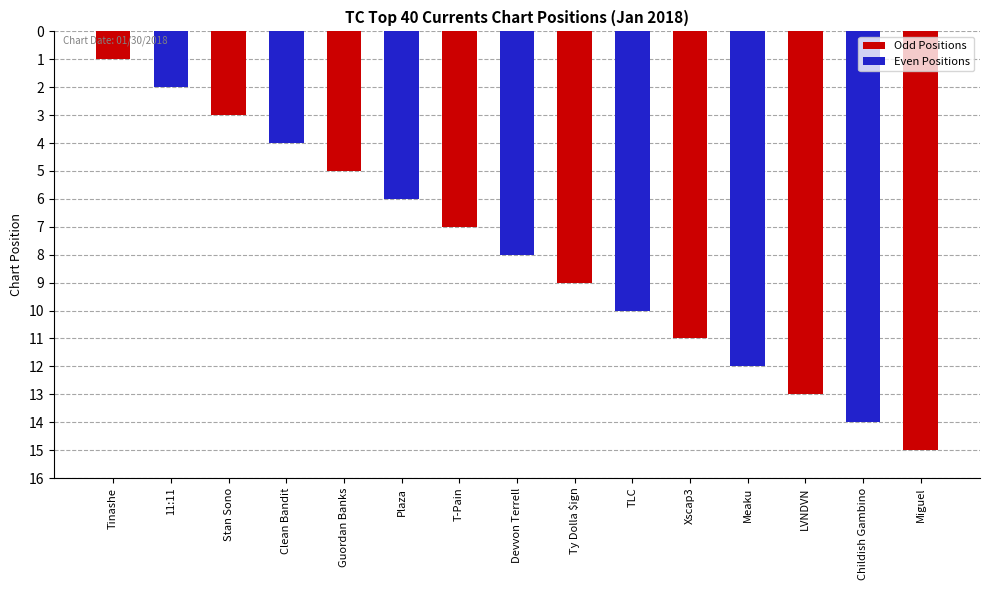

Reading left to right, extract all data points from this chart.

Tinashe=1	11:11=2	Stan Sono=3	Clean Bandit=4	Guordan Banks=5	Plaza=6	T-Pain=7	Devvon Terrell=8	Ty Dolla $ign=9	TLC=10	Xscap3=11	Meaku=12	LVNDVN=13	Childish Gambino=14	Miguel=15